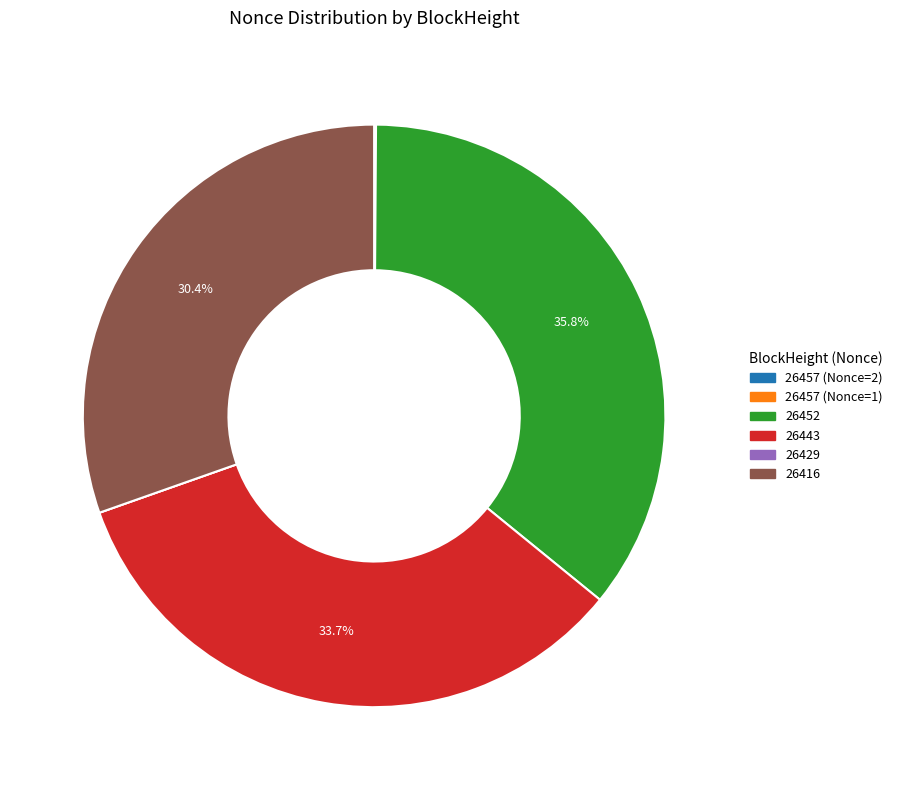

Is there any slice that represents more than half of the pie?

No